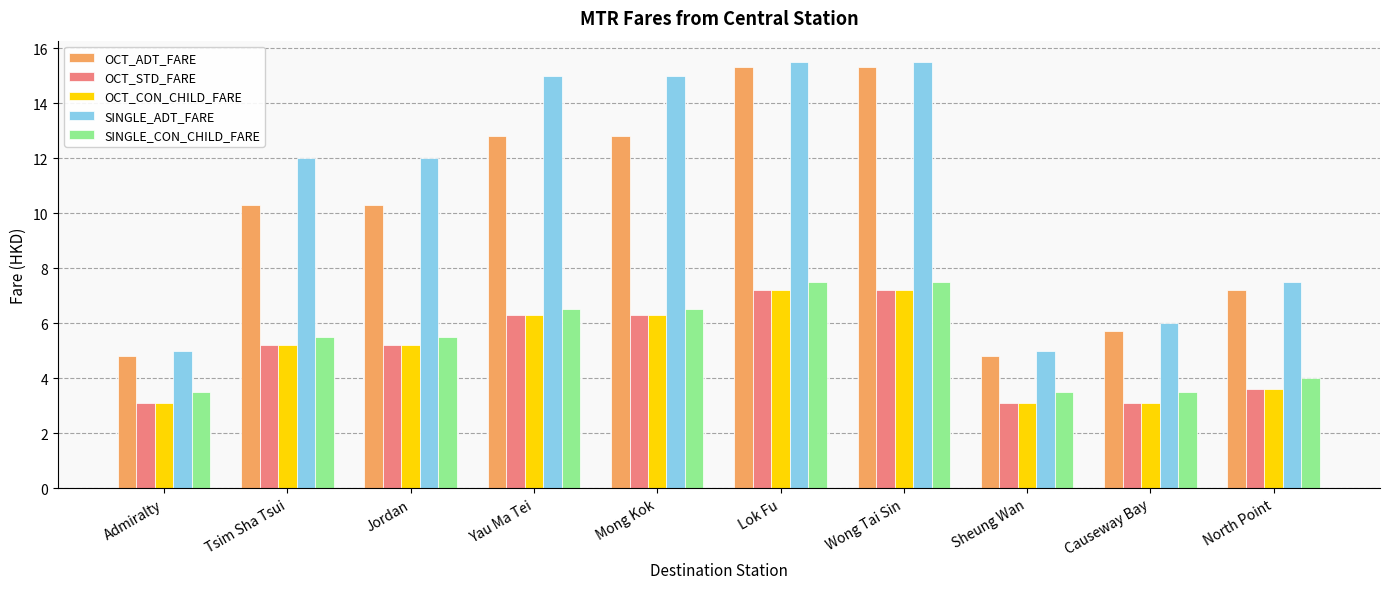

What is the difference between the maximum and second lowest values in the OCT_STD_FARE series?

4.1